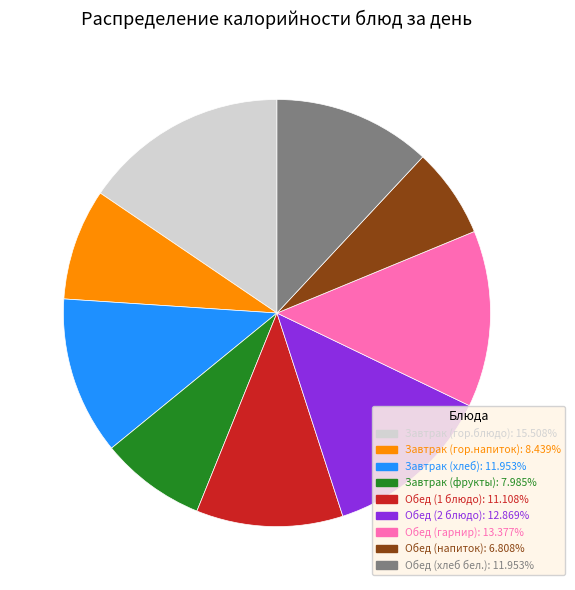

Which slice is the smallest?

Обед (напиток)